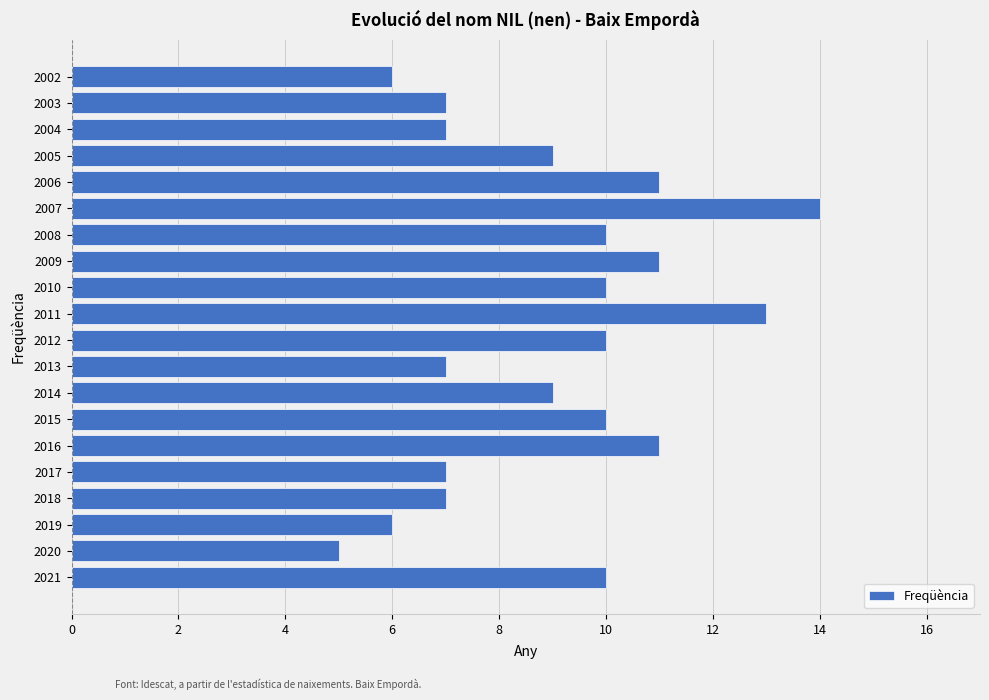

Reading bottom to top, transcribe all the data shown in this chart.

10	5	6	7	7	11	10	9	7	10	13	10	11	10	14	11	9	7	7	6